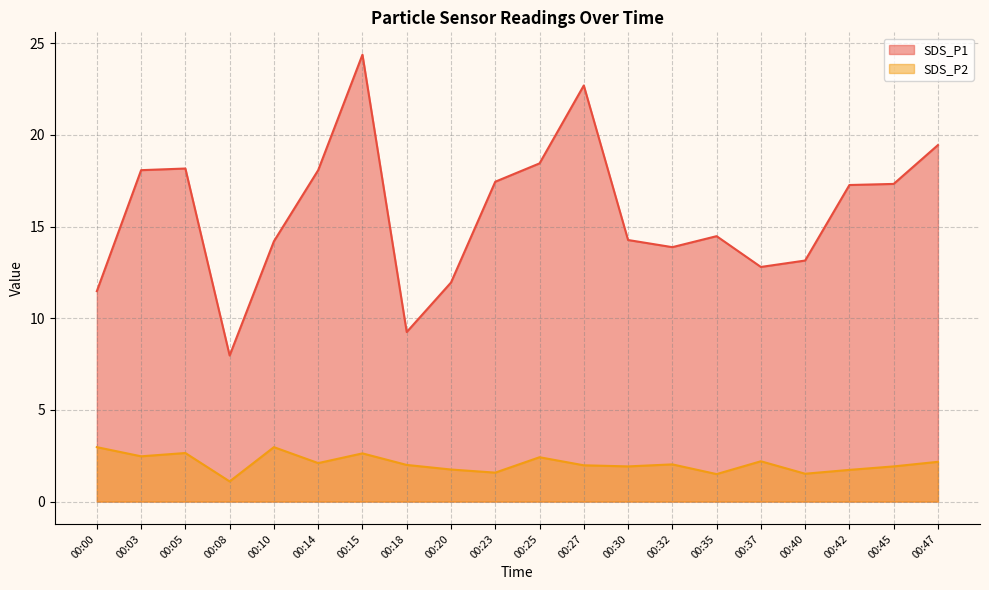

How many interior local valleys does the SDS_P2 series have?

7